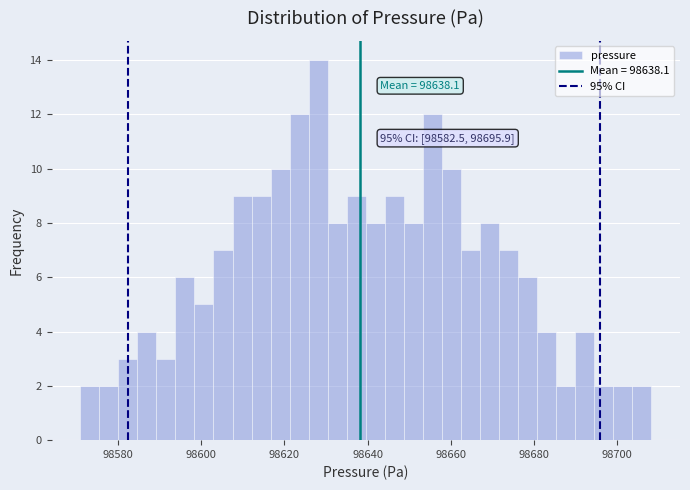

Read against the x-axis, roughly where is the centre of the tallest bar?

98628